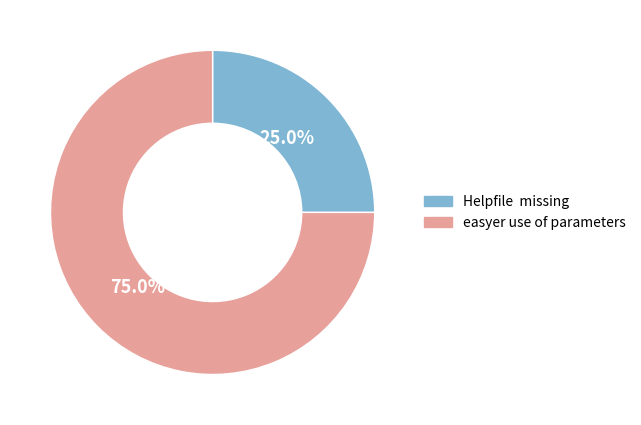

Approximately how many times larger is the value at Helpfile missing compared to easyer use of parameters?

0.3